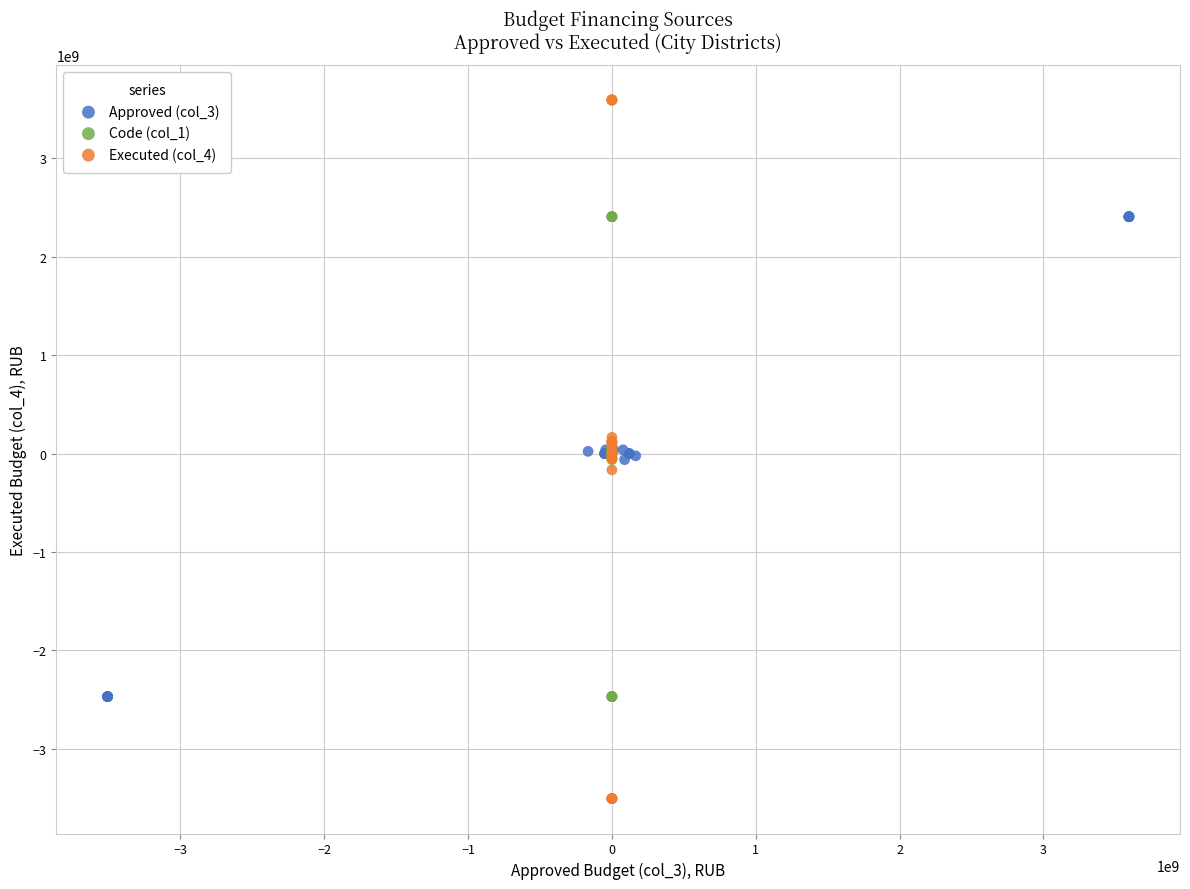

Which series contains the highest Y value?

Executed (col_4)